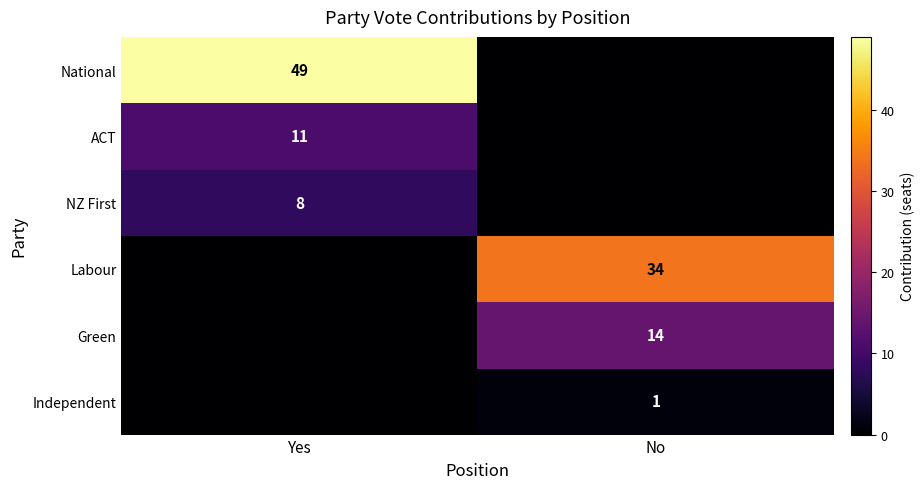

How many data points does each series have?

2